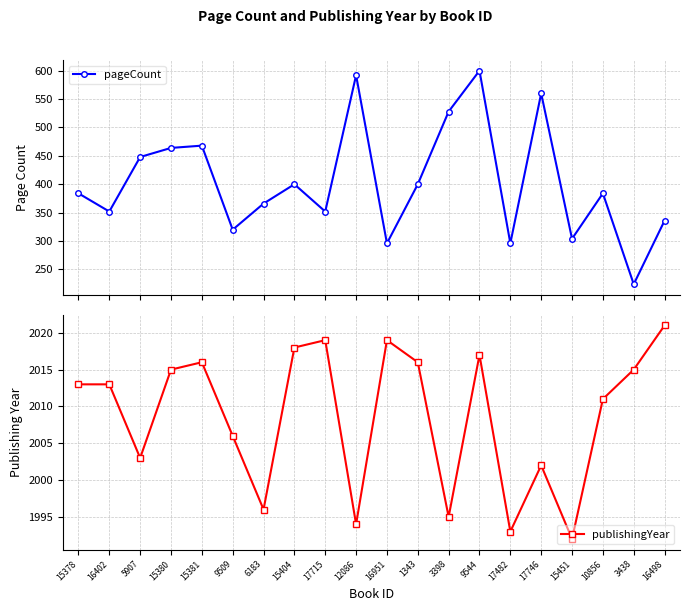

The publishingYear series shows 2016 at 1343. True or false?

True